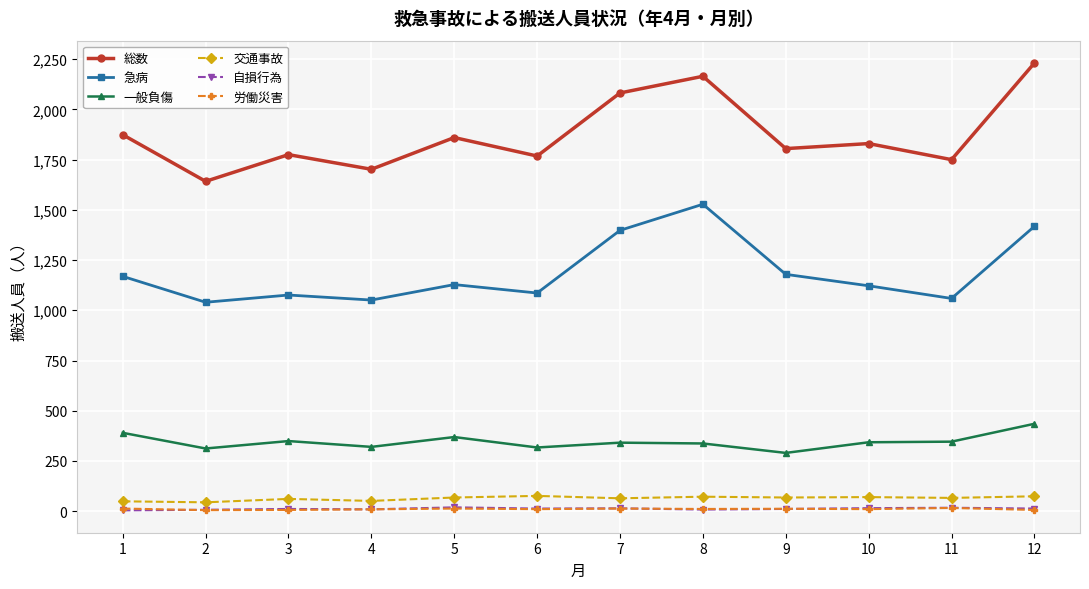

What is the value of the 自損行為 point at the 5th from the left?

19